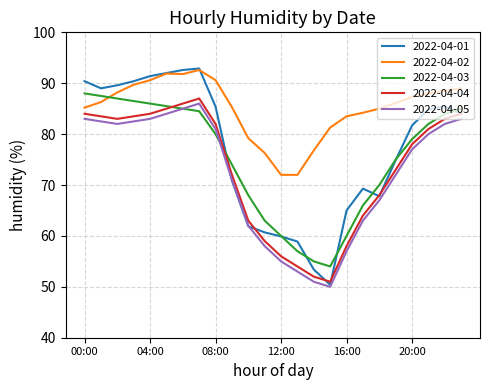

What is the greatest value displayed?

92.9